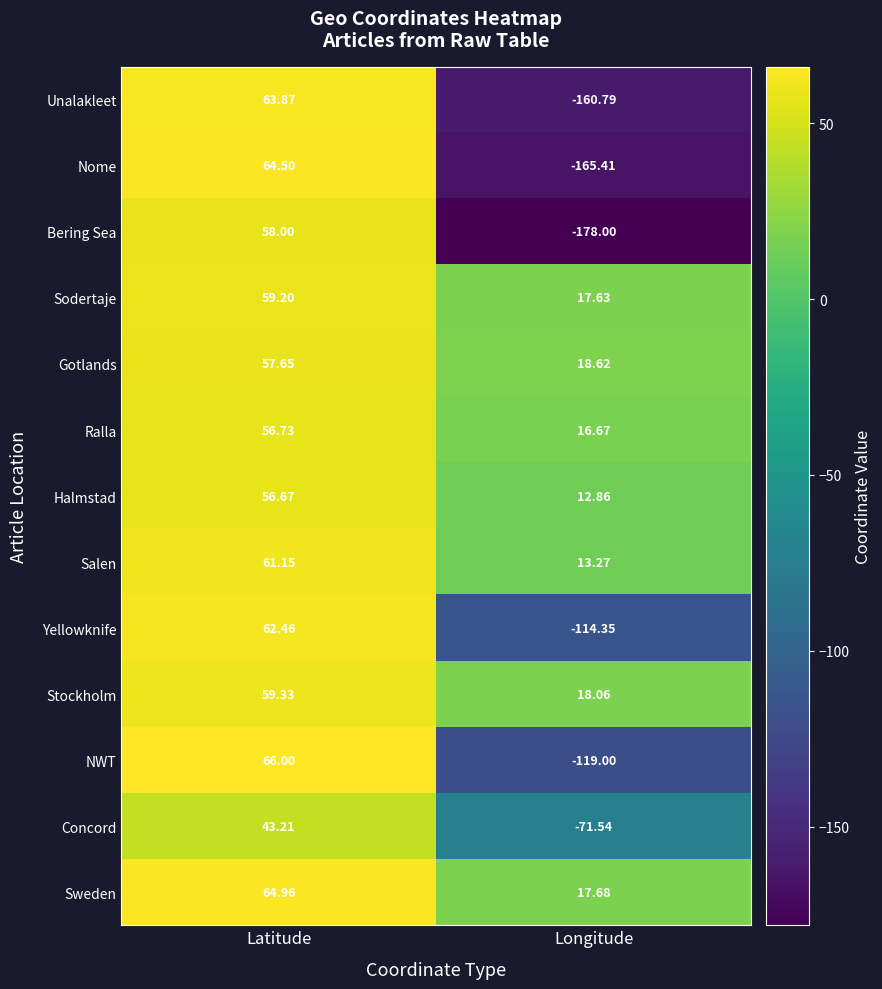

List the labels in order of NWT value, smallest first.

Longitude, Latitude